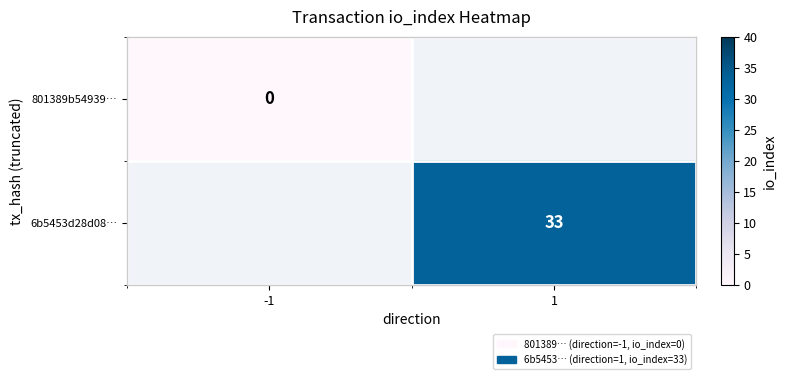

The value of 6b5453d28d08… at 1 is 48. True or false?

False